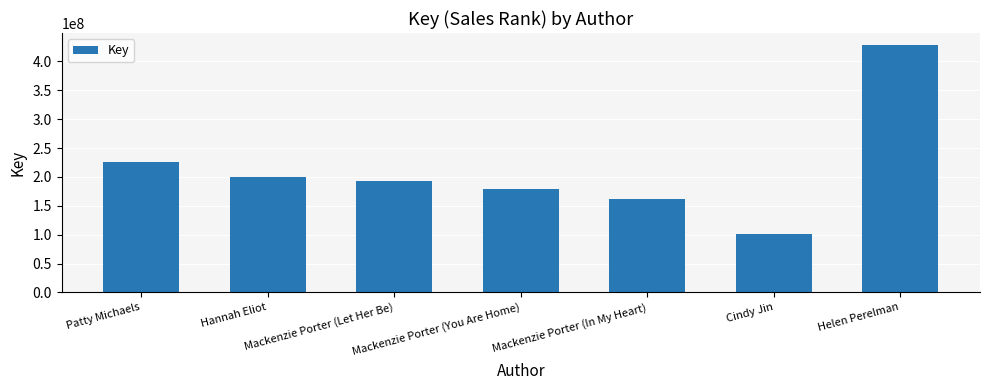

What is the minimum value shown in the chart?

100834120